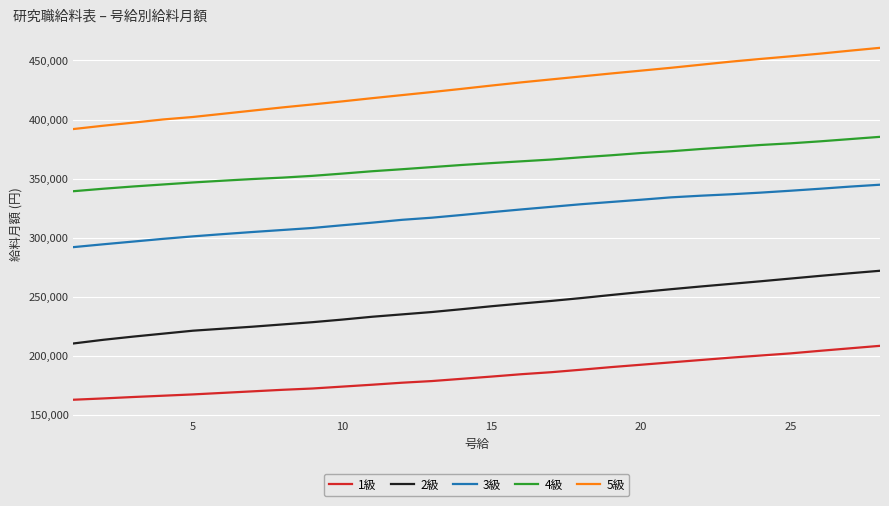

How many series are shown in this chart?

5